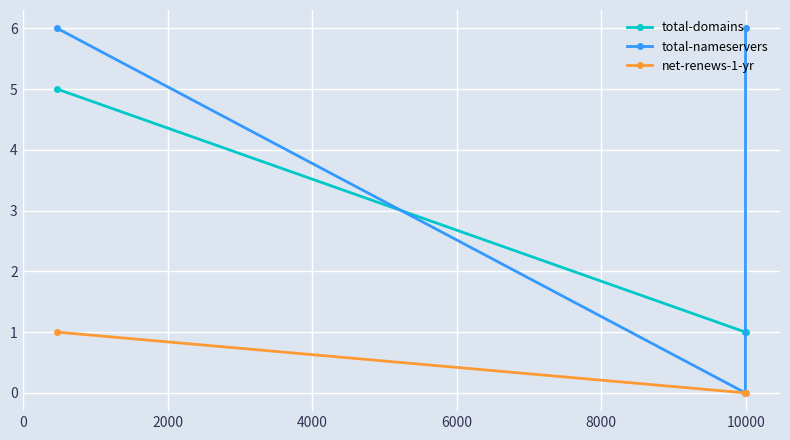

List the series in order of their overall mean, lowest first.

net-renews-1-yr, total-domains, total-nameservers